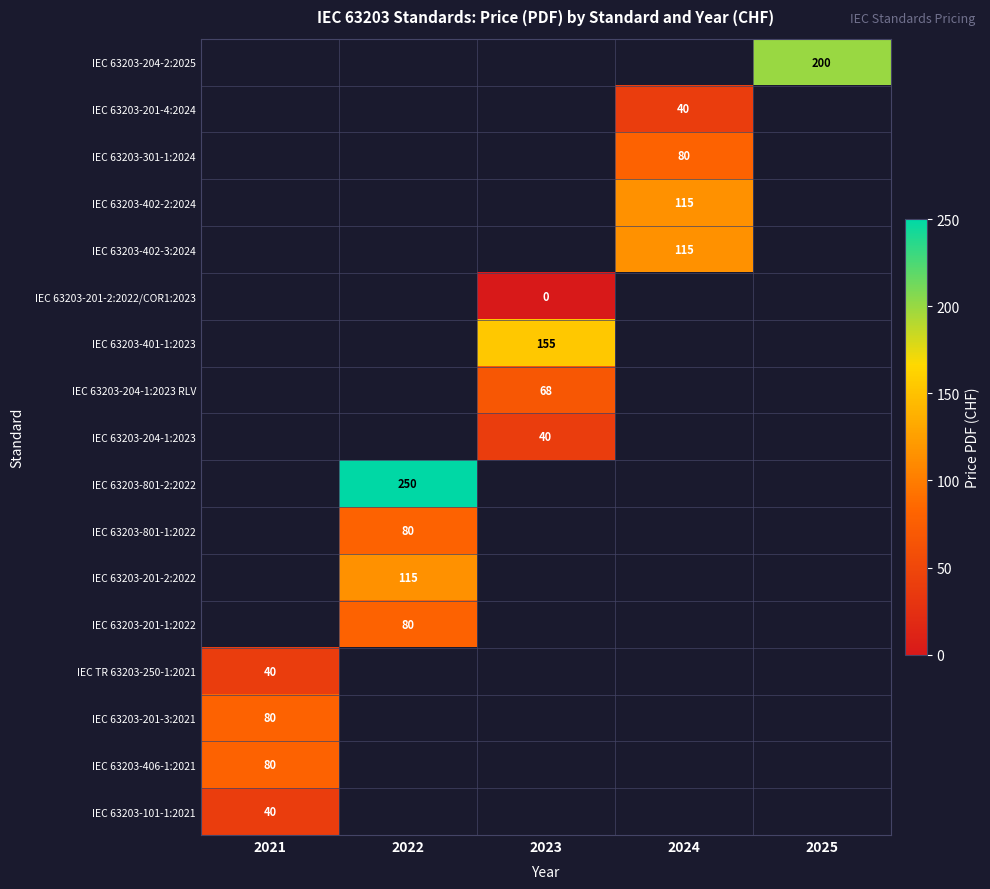

Count the number of categories in the chart.

5